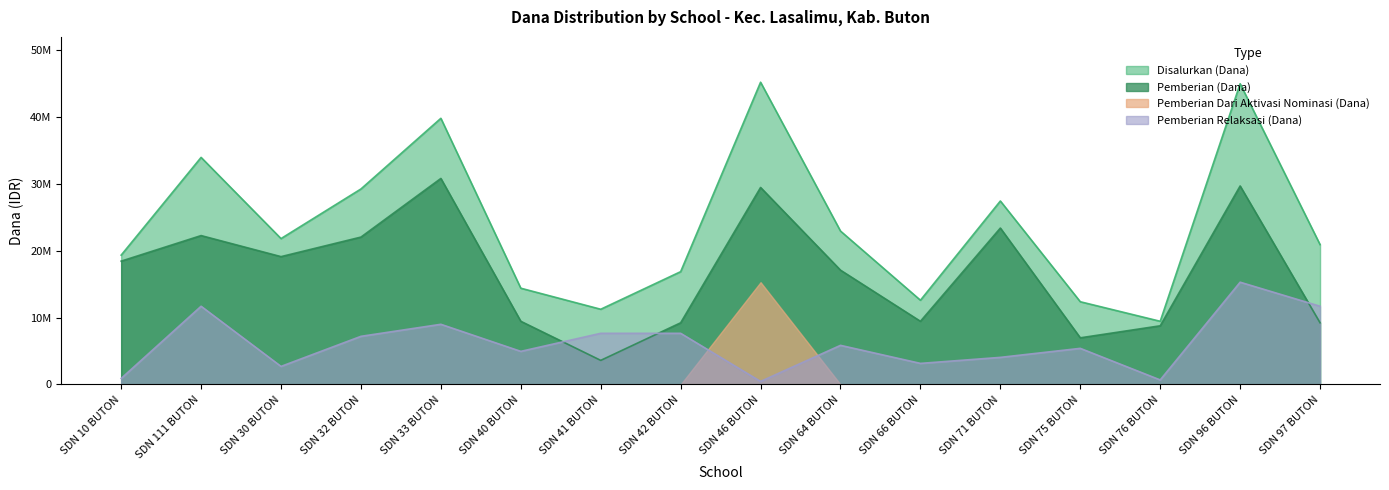

Between SDN 76 BUTON and SDN 40 BUTON, which is larger?

SDN 40 BUTON